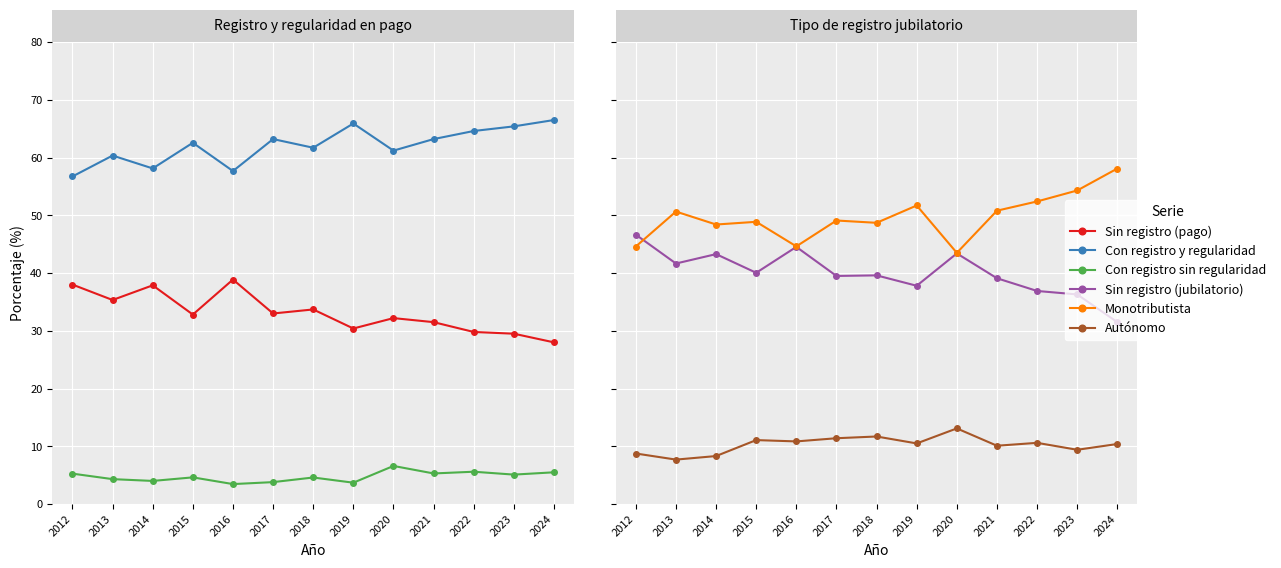

Between 2016 and 2018, which series saw the biggest shift?

Sin registro (pago)